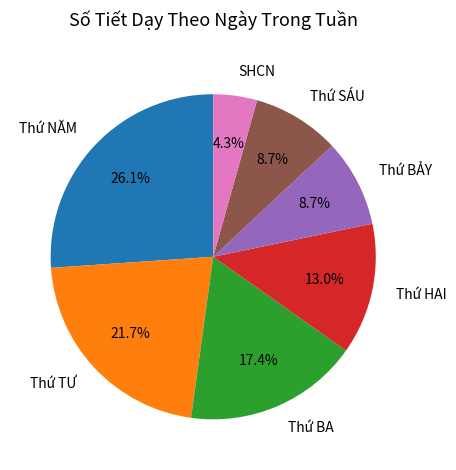

To the nearest percent, what is the average slice percentage?

14%